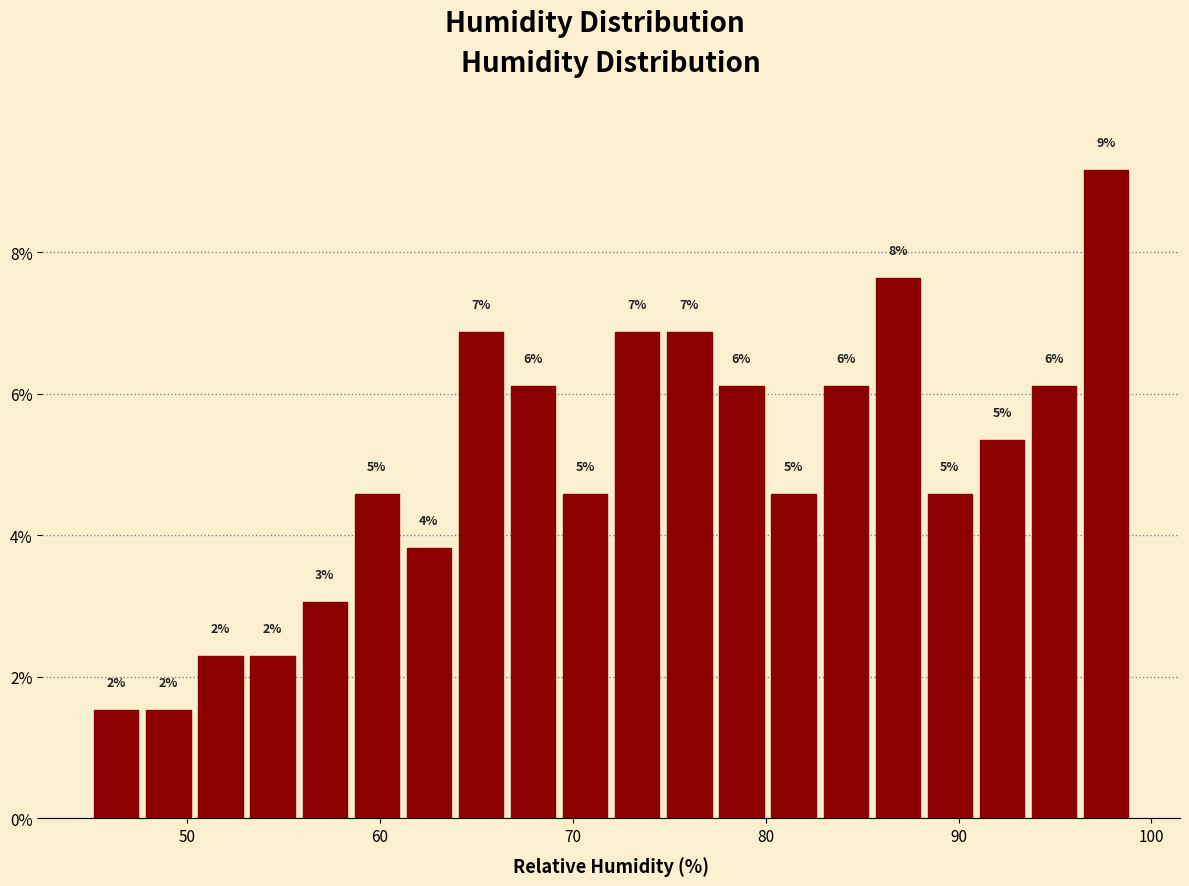

Around what value on the x-axis is the tallest bar? Give the approximate position of its centre, as read against the axis.

98